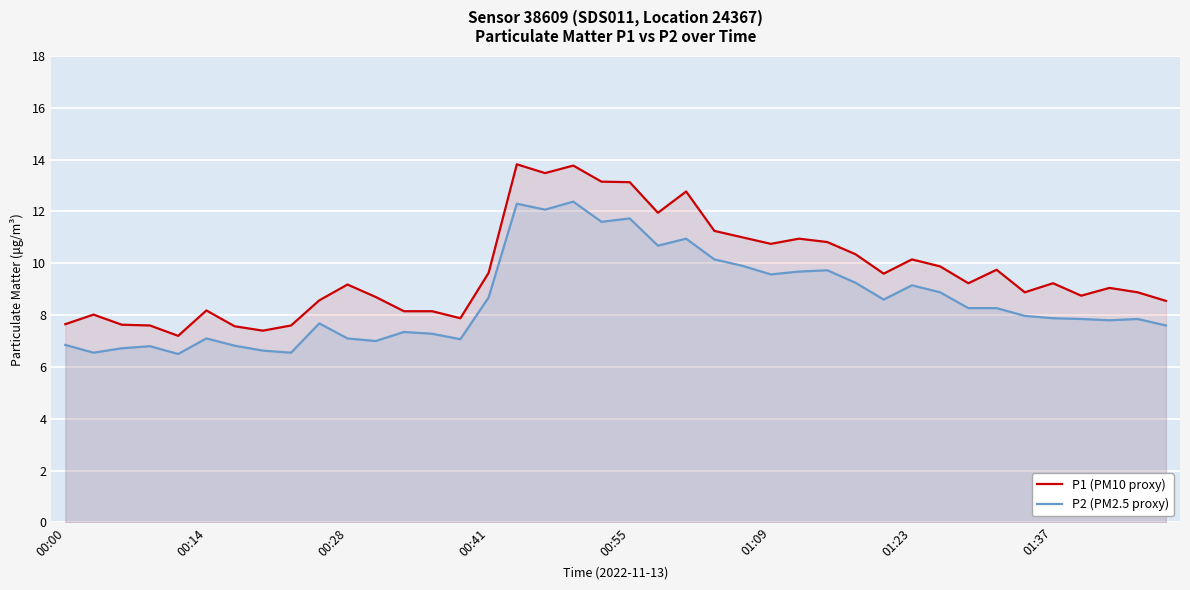

What is the sum of the P1 (PM10 proxy) values at 00:00 and 01:09?

18.4